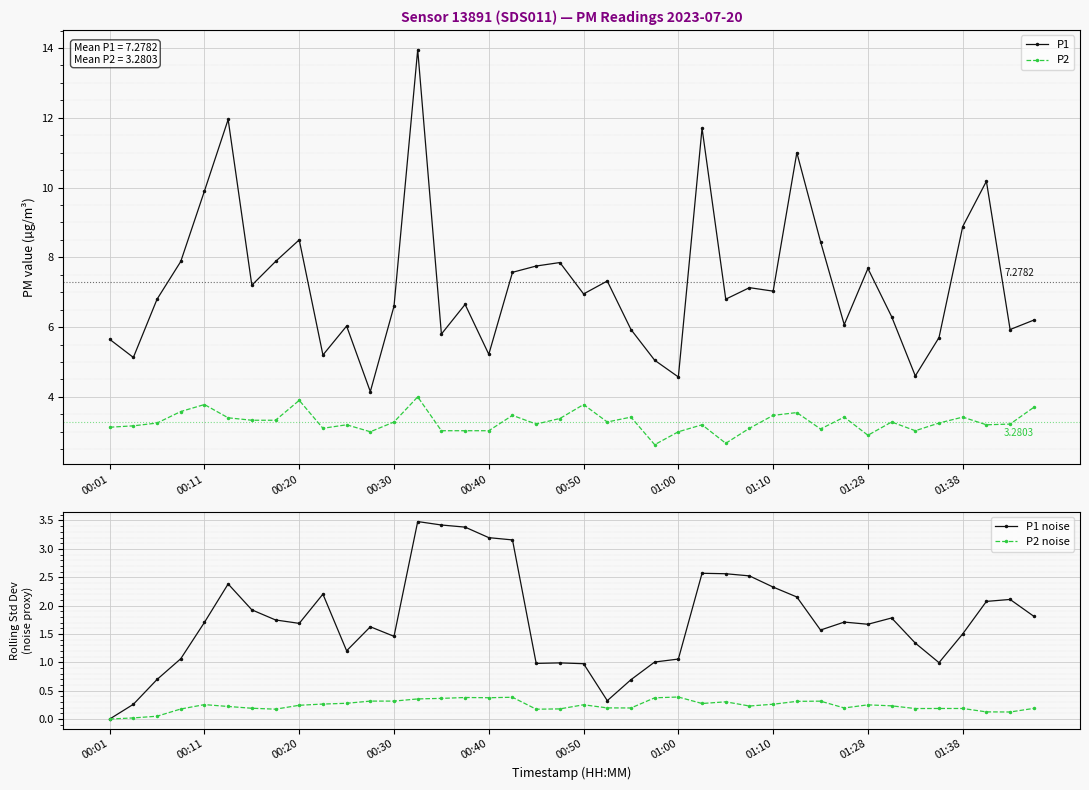

Which series has the largest total across all categories?

P1